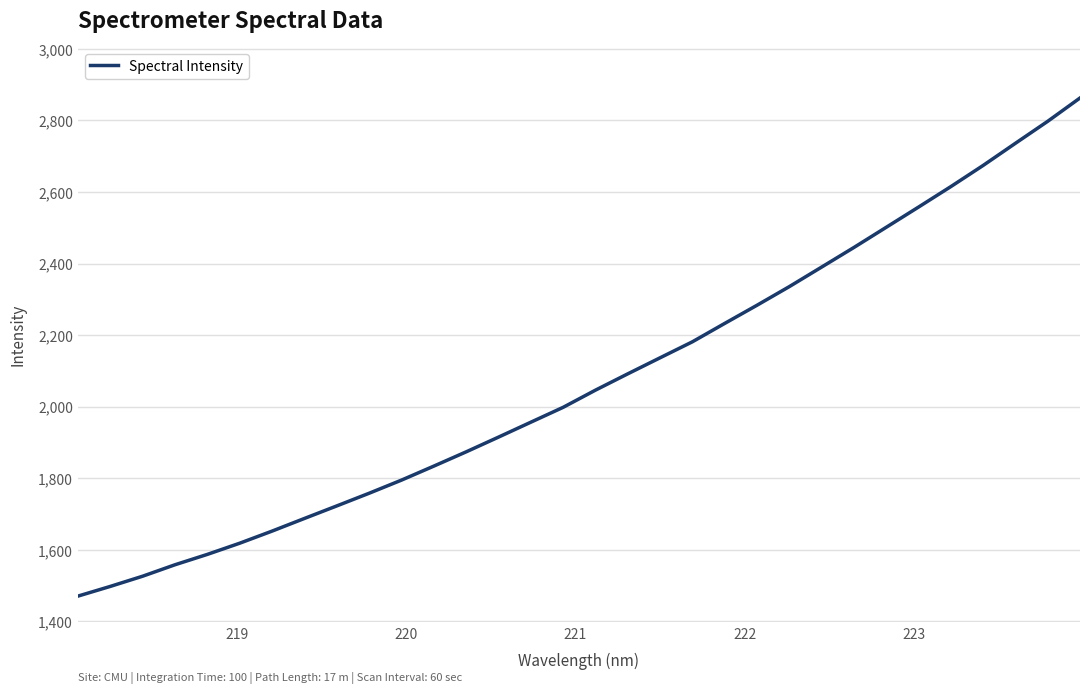

What is the greatest value displayed?

2862.8